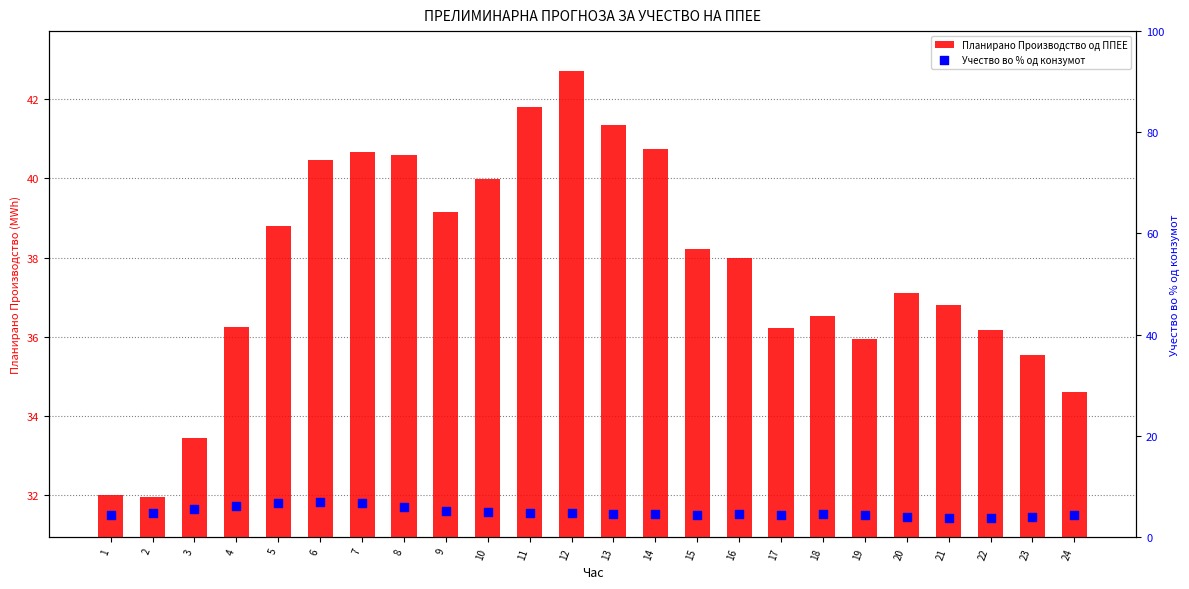

Which series reaches the minimum Y coordinate?

Учество во % од конзумот